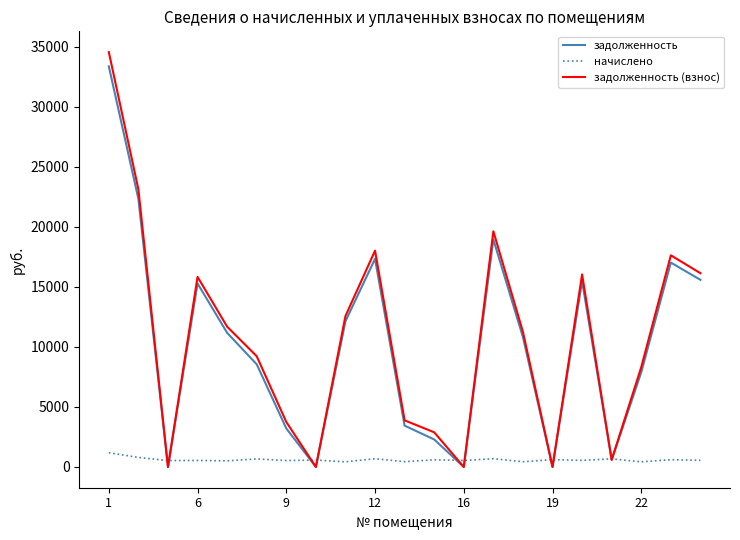

What is the difference between the second highest and minimum values in the начислено series?

364.1